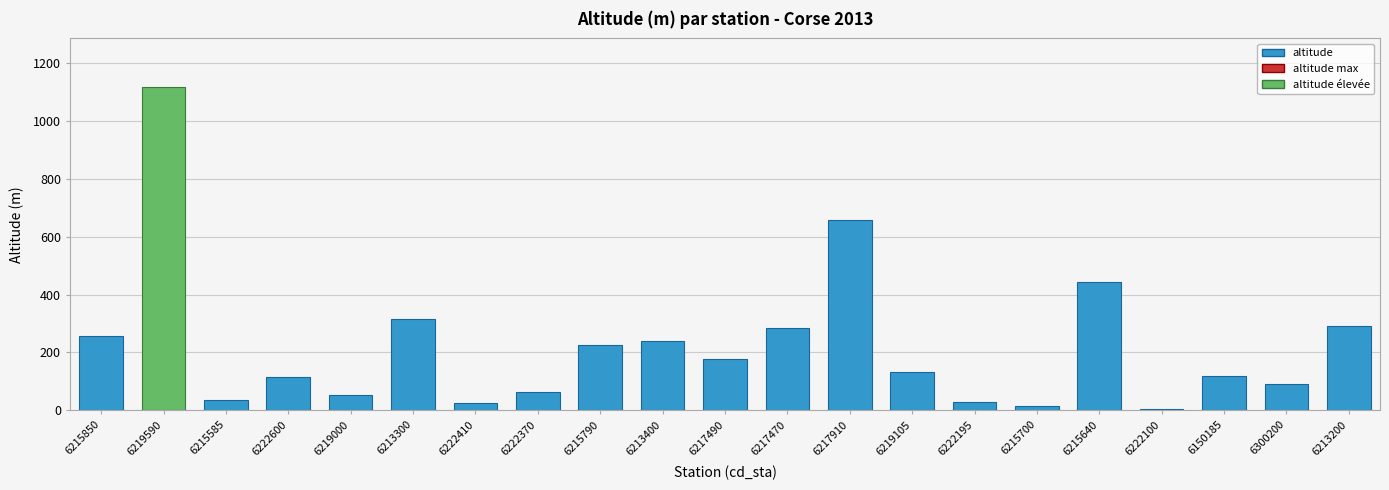

What is the sum of all values?

4680